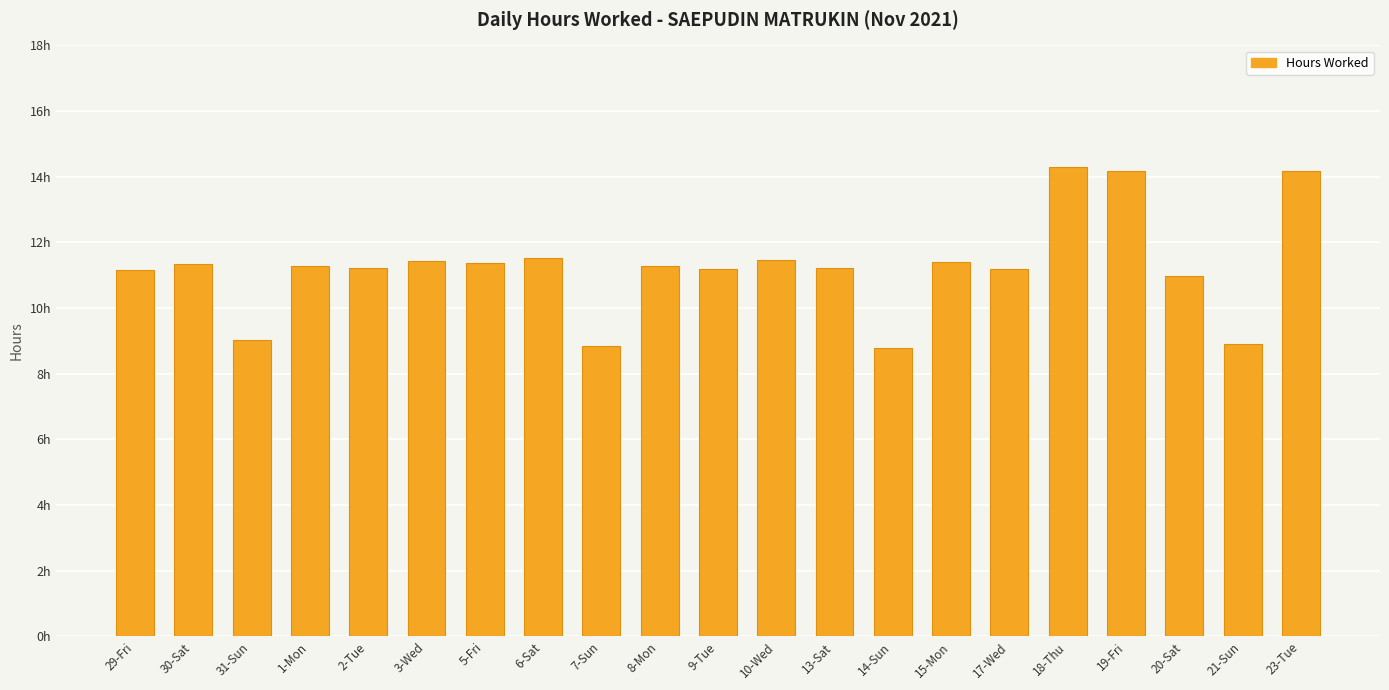

At which category does the chart reach its peak across all series?

18-Thu